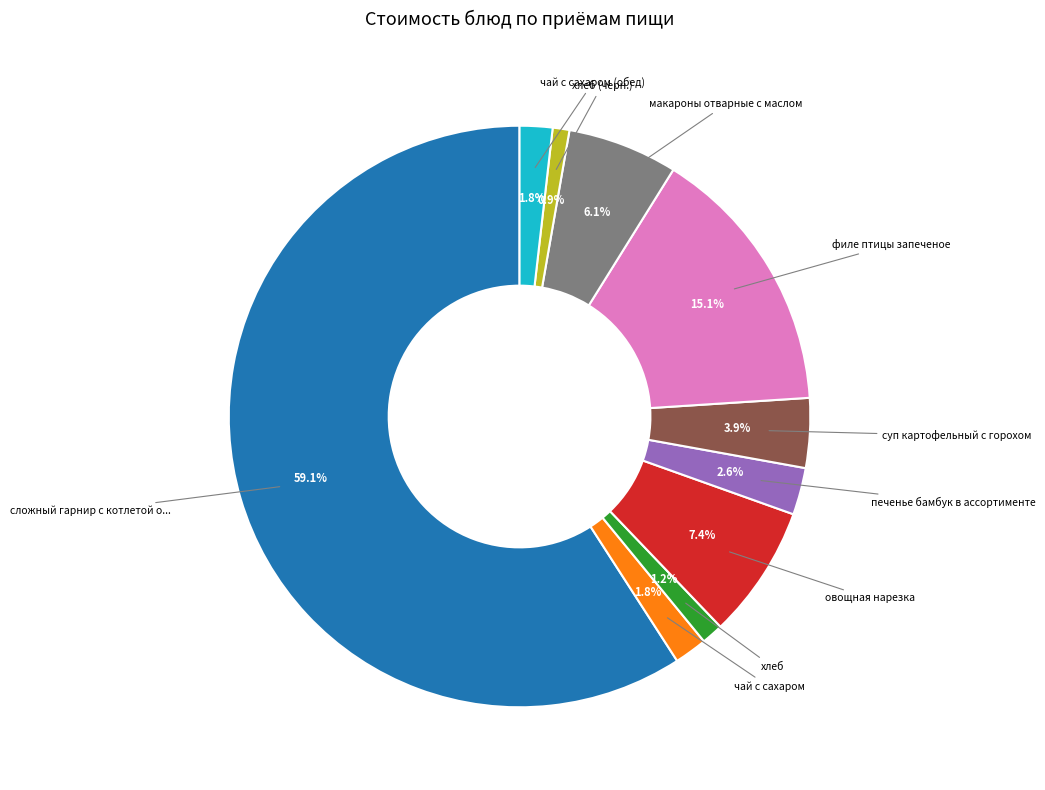

Is there a majority slice in this chart?

Yes